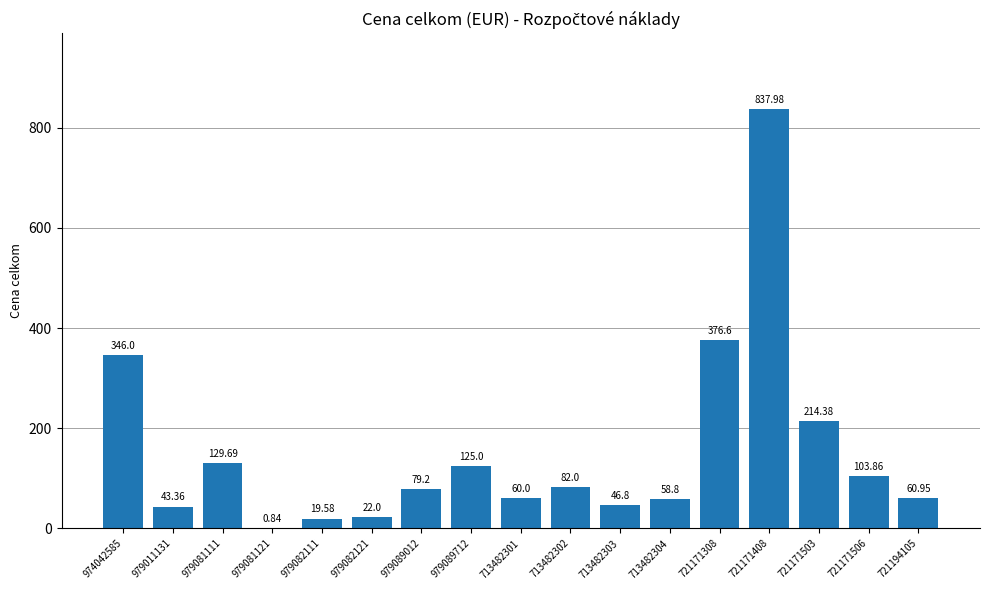

What is the sum of the values at 713482301 and 979082121?

82.0